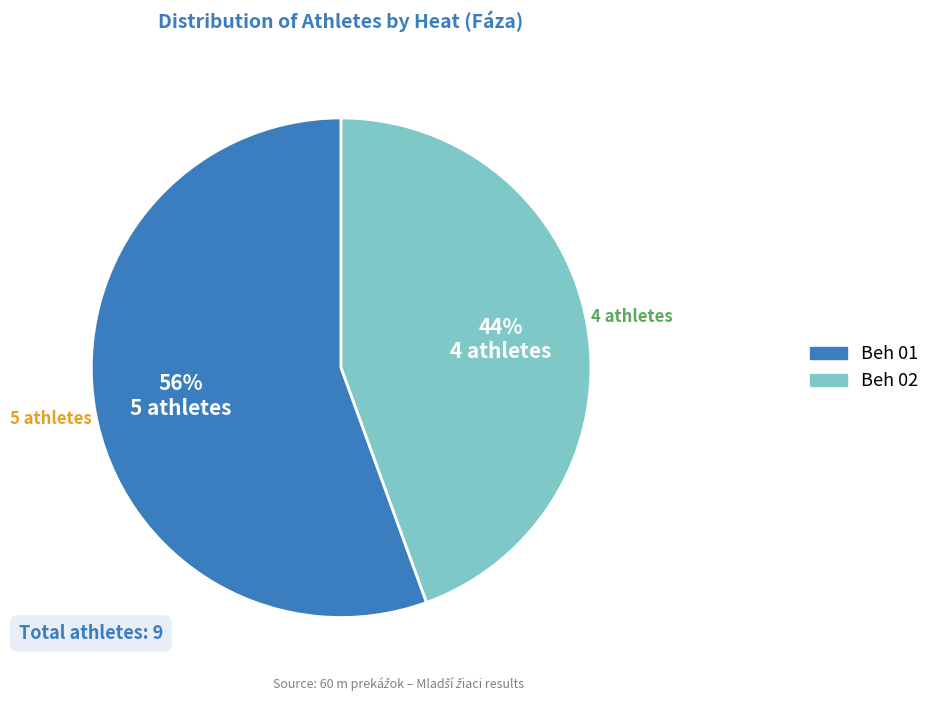

Which slice is the largest?

Beh 01